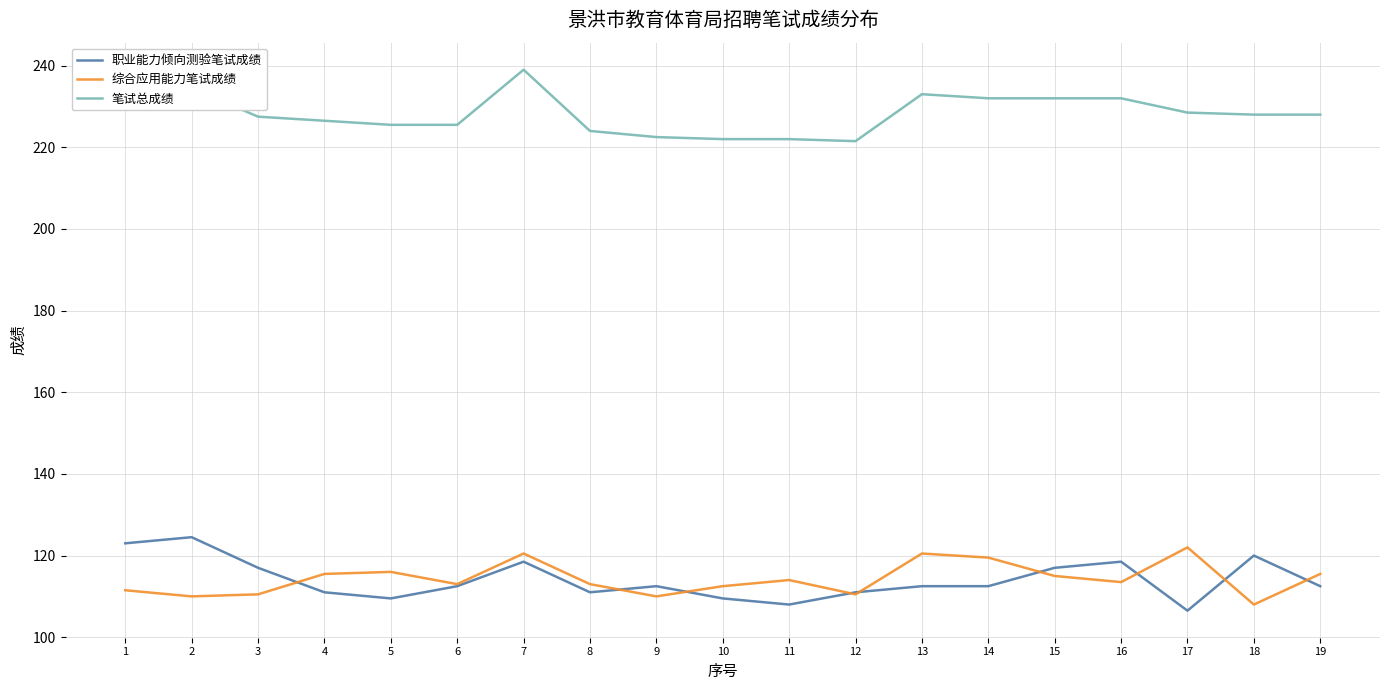

The 综合应用能力笔试成绩 series shows 110.0 at 2. True or false?

True